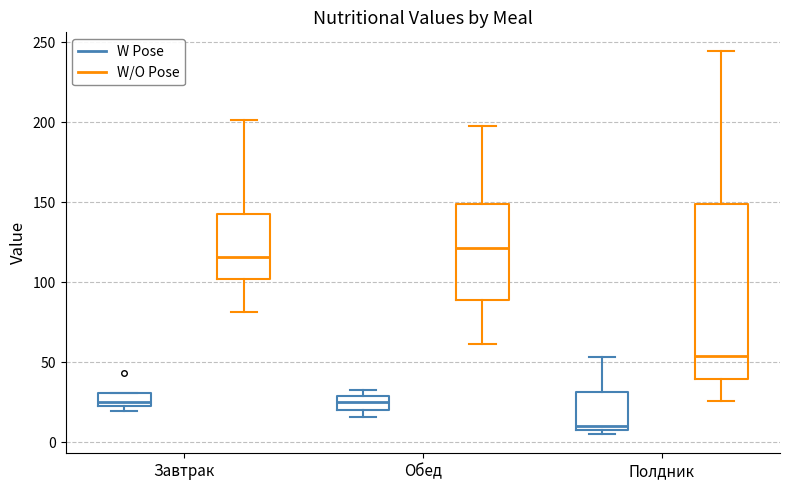

Where does the upper whisker of the box for Полдник (W/O Pose) end on the y-axis? The values are not printed on the chart, so give them approximately, as read against the axis.

245